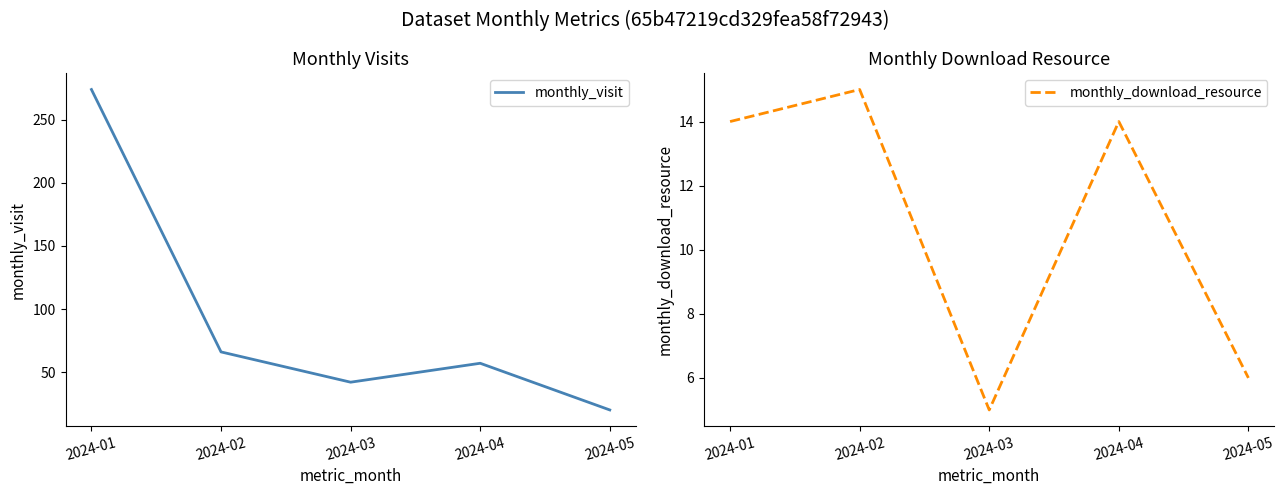

Count the monthly_download_resource values in the range 6 to 14.

3